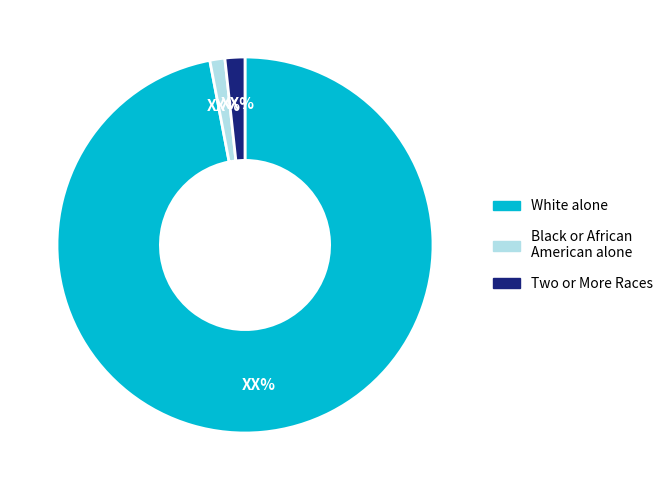

Do Two or More Races and Black or African American alone together represent more than half of the pie?

No